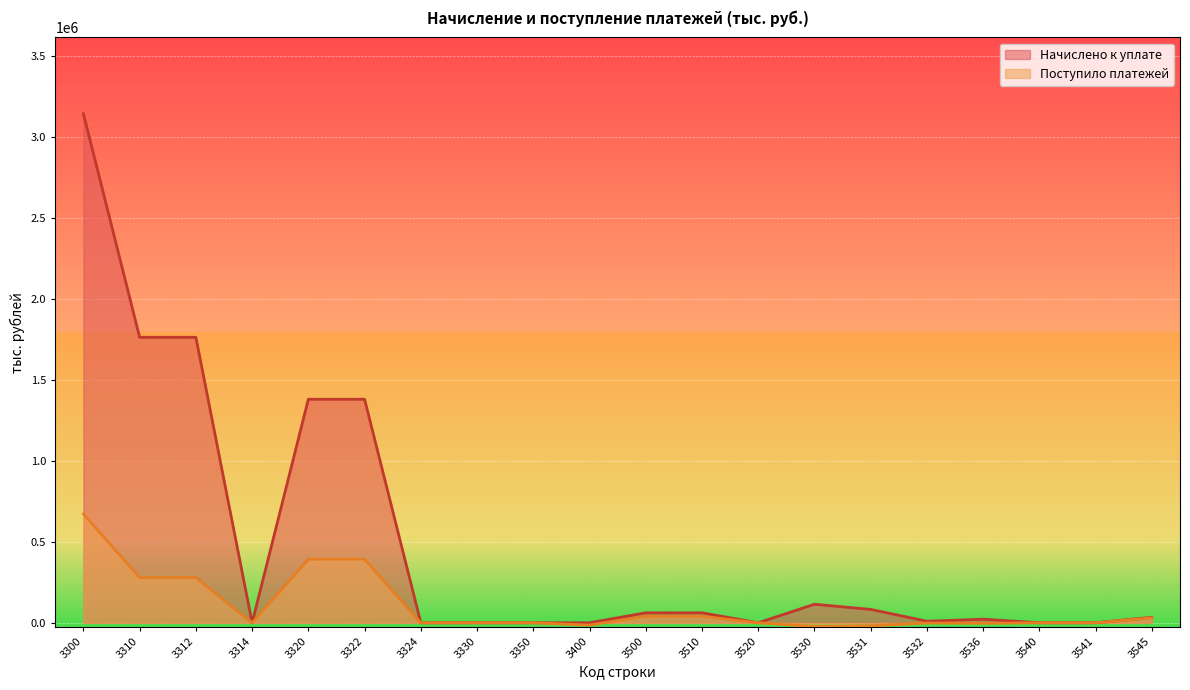

What is the highest value of the Начислено к уплате series?

3141093